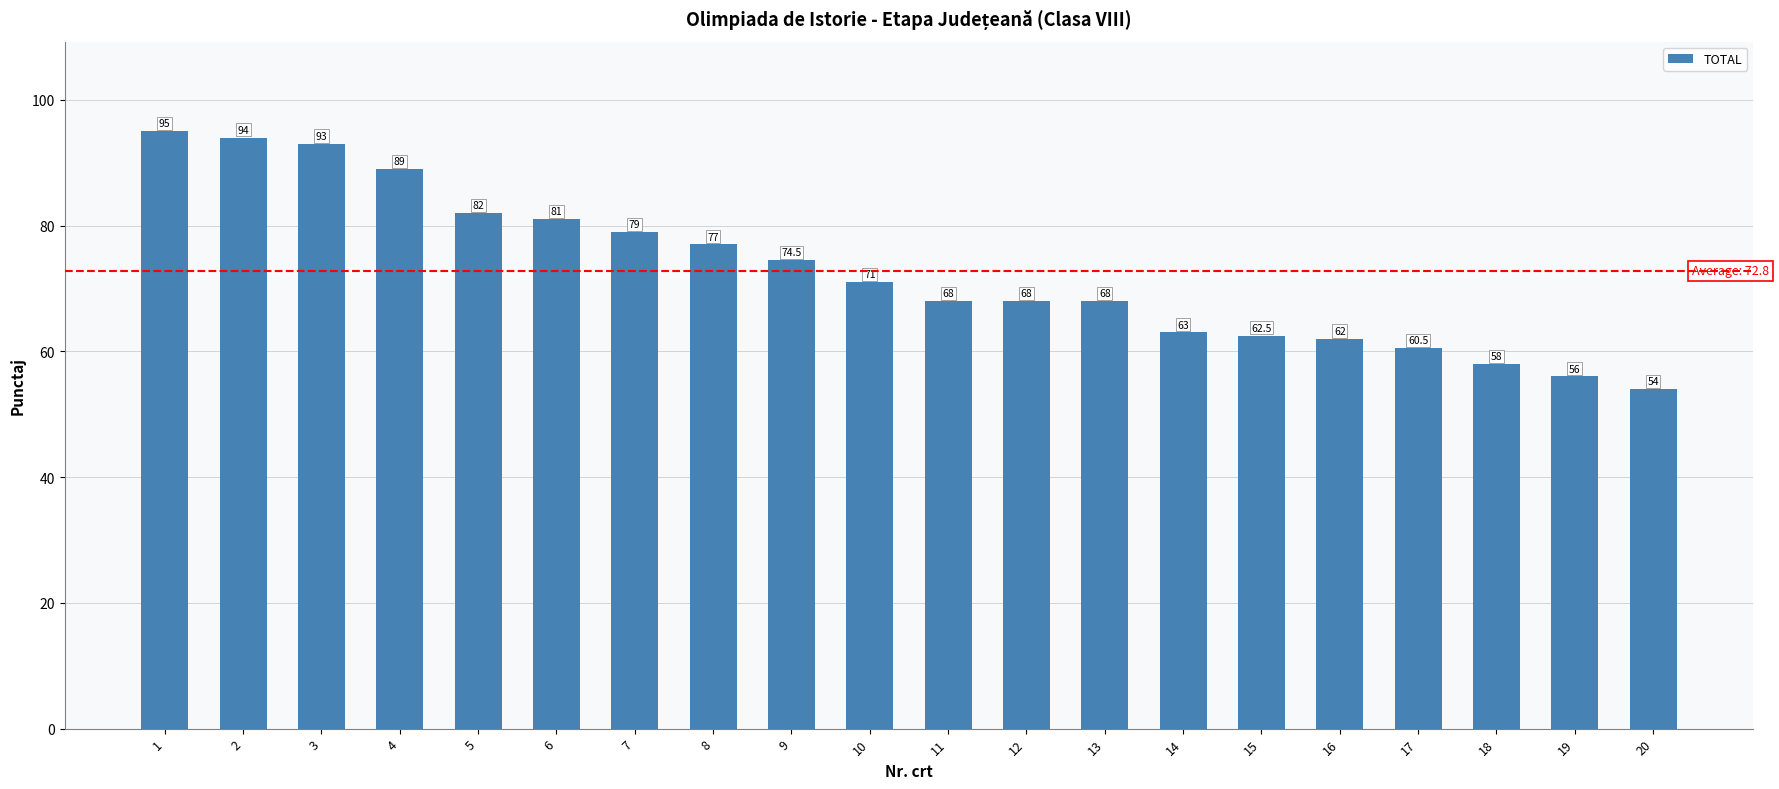

Which has a higher value, 1 or 10?

1